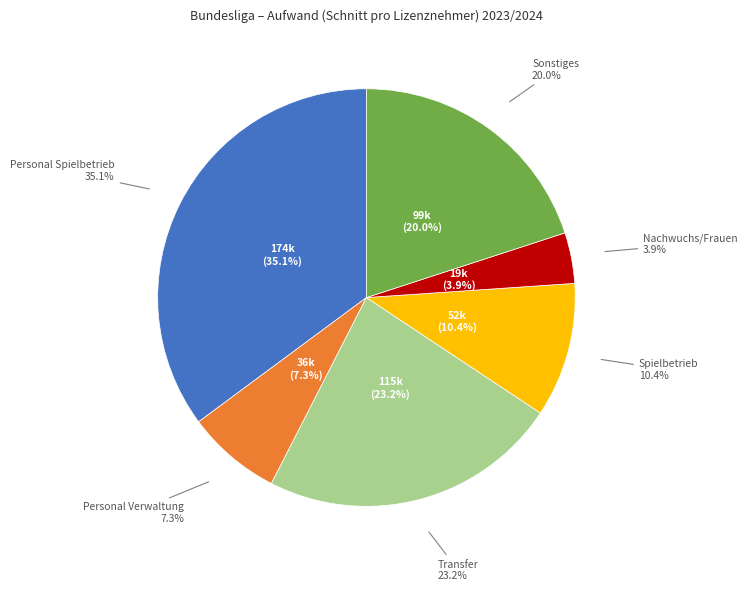

Is the sum of Sonstiges and Personal Spielbetrieb greater than half?

Yes